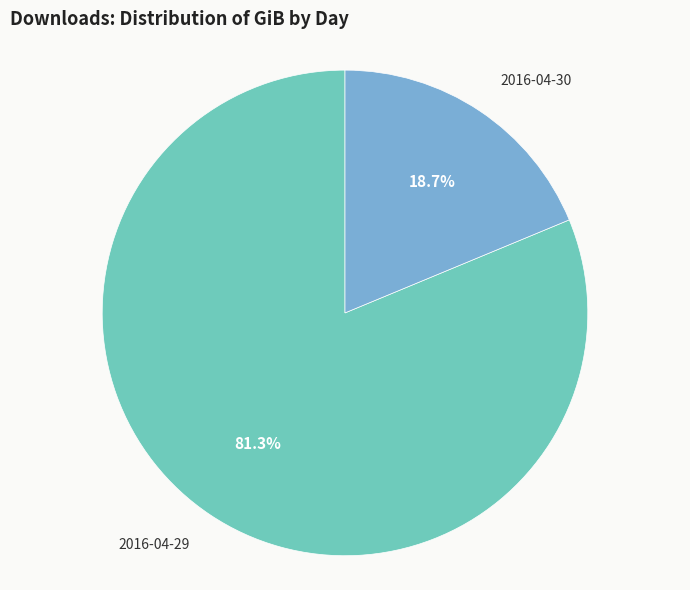

To the nearest percent, what is the difference between the largest and smallest slice percentages?

63%